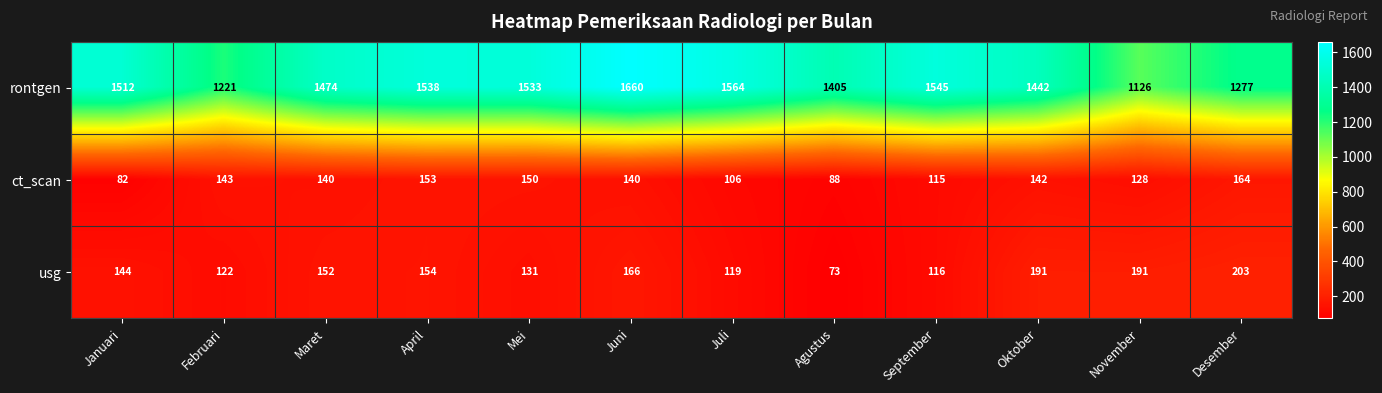

At which category does the chart reach its peak across all series?

Juni